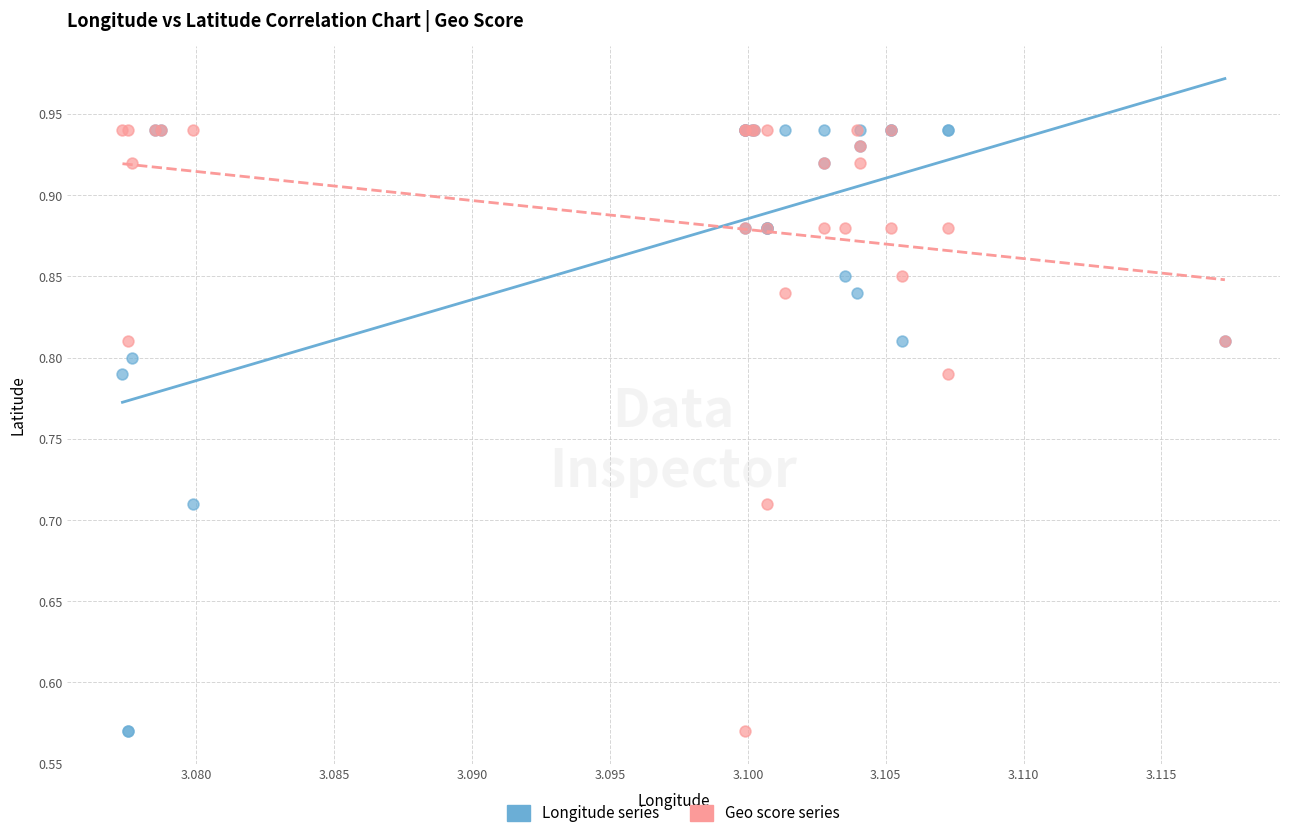

What are all the series names shown in the legend?

Longitude series, Geo score series